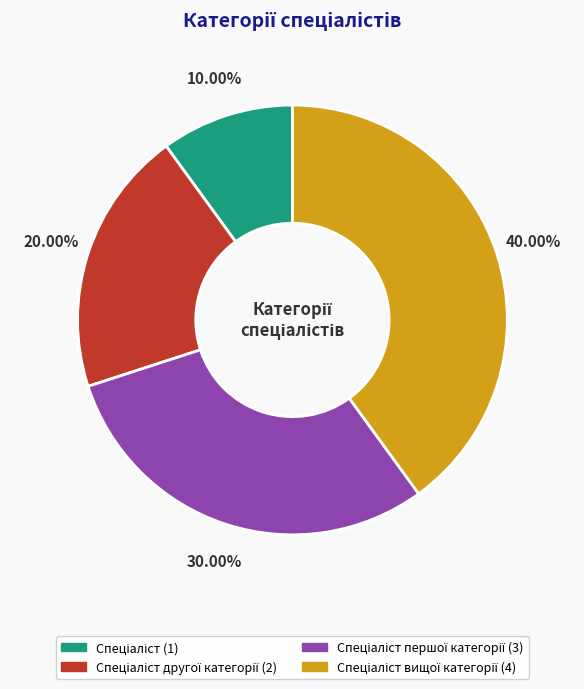

Does any single category account for the majority?

No